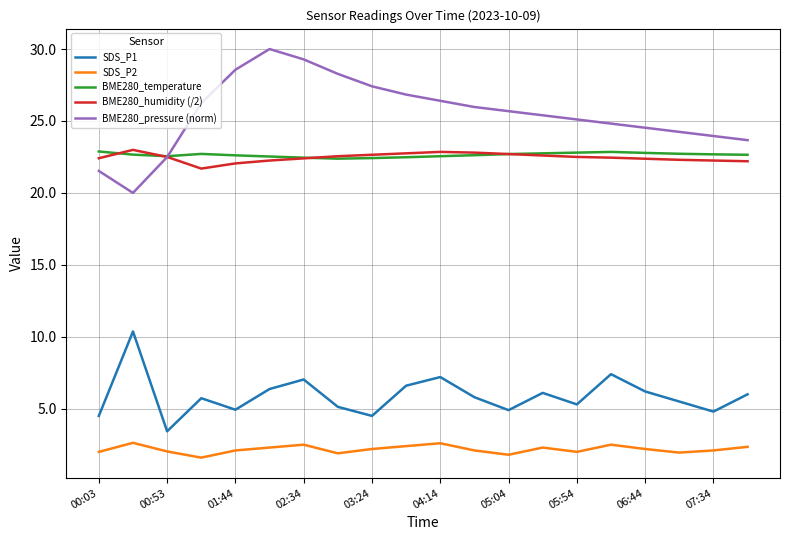

Which series has the largest total across all categories?

BME280_pressure (norm)